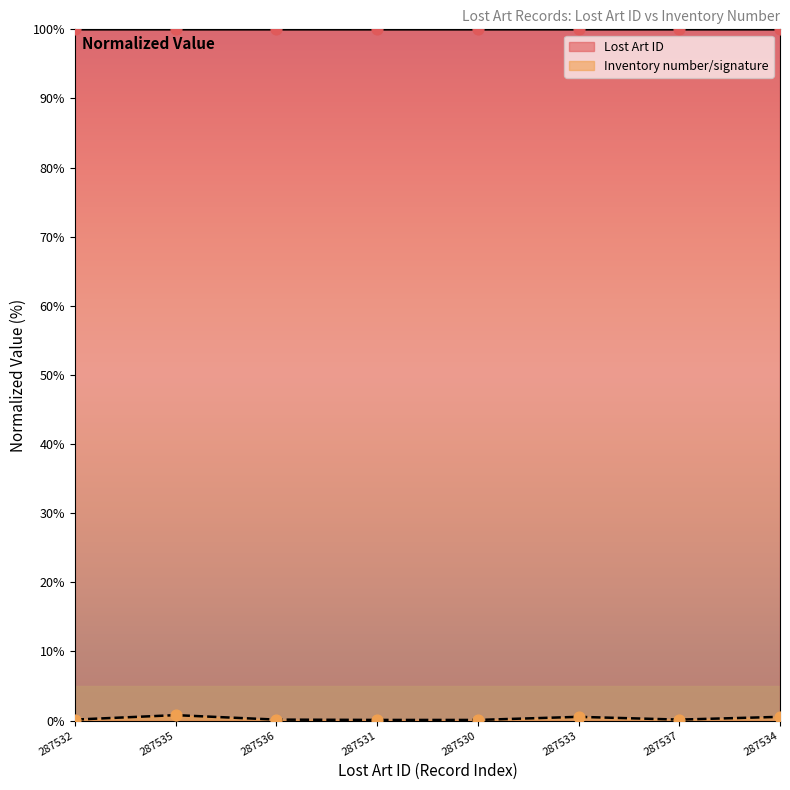

What is the total value across all series at 287537?

100.1